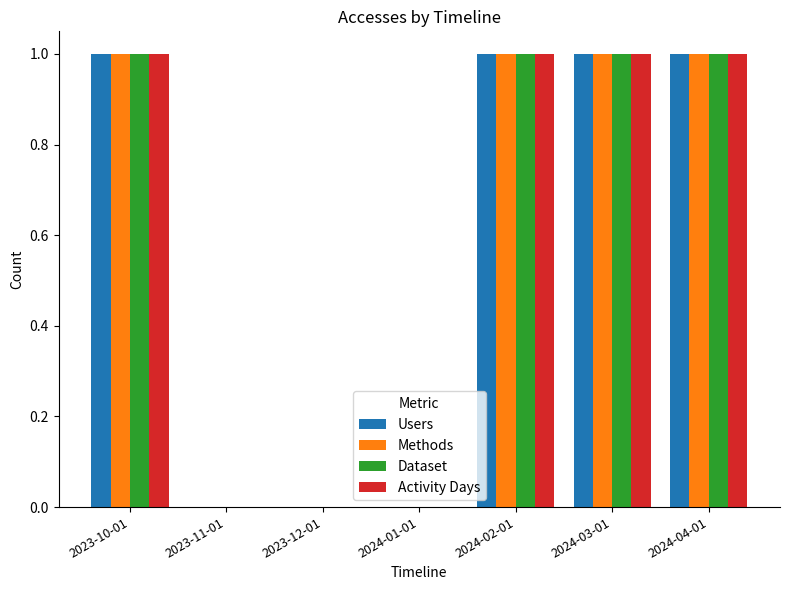

Is it true that Methods equals 2 at 2023-10-01?

False